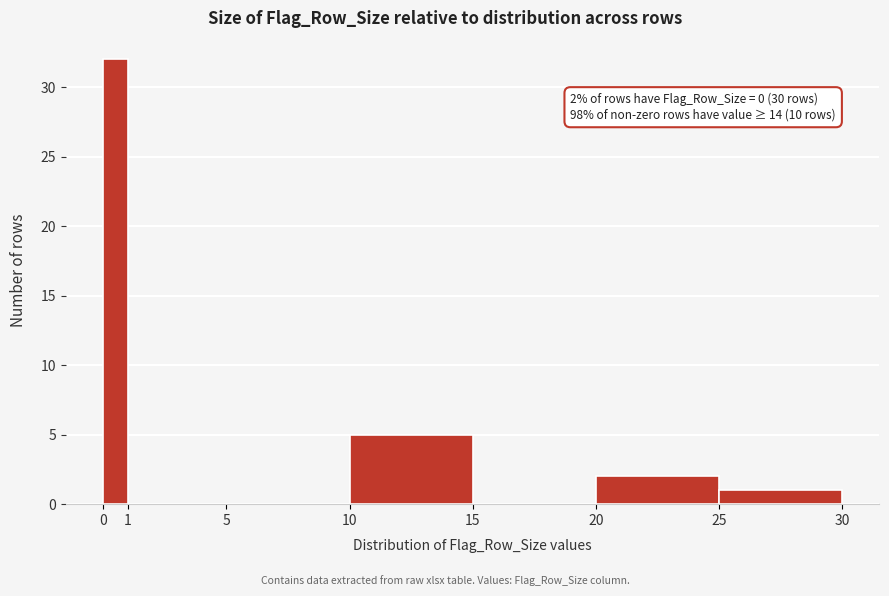

Which range on the x-axis has the tallest bar?

0 to 1